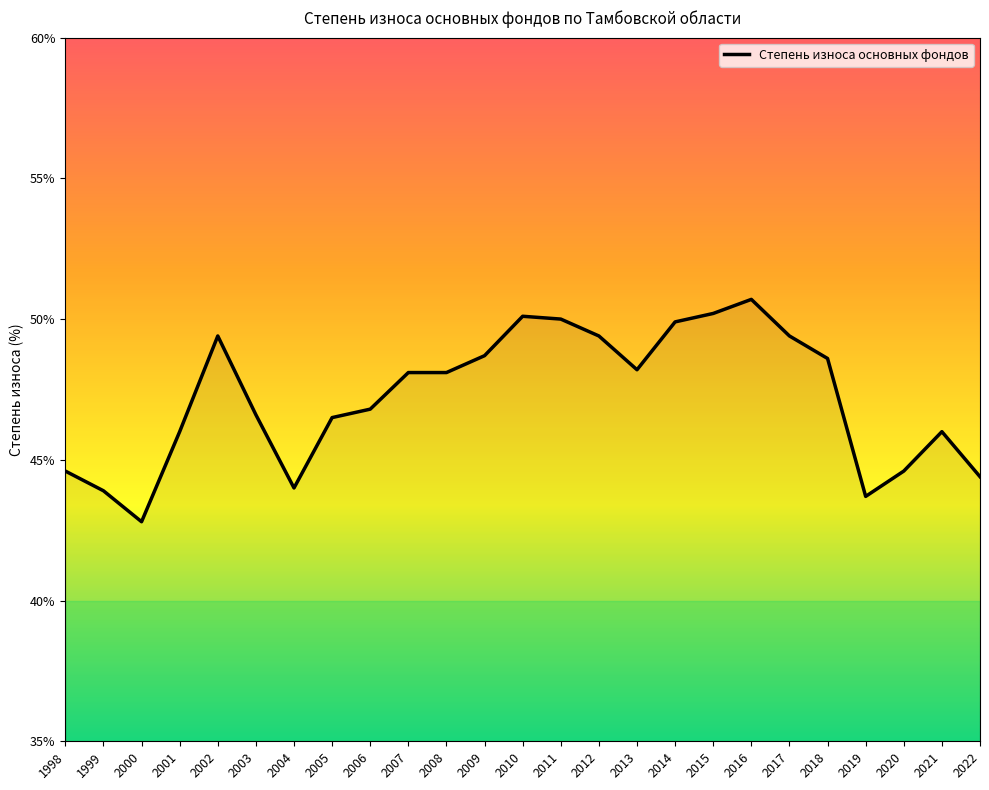

Which label corresponds to the smallest value in the chart?

2000